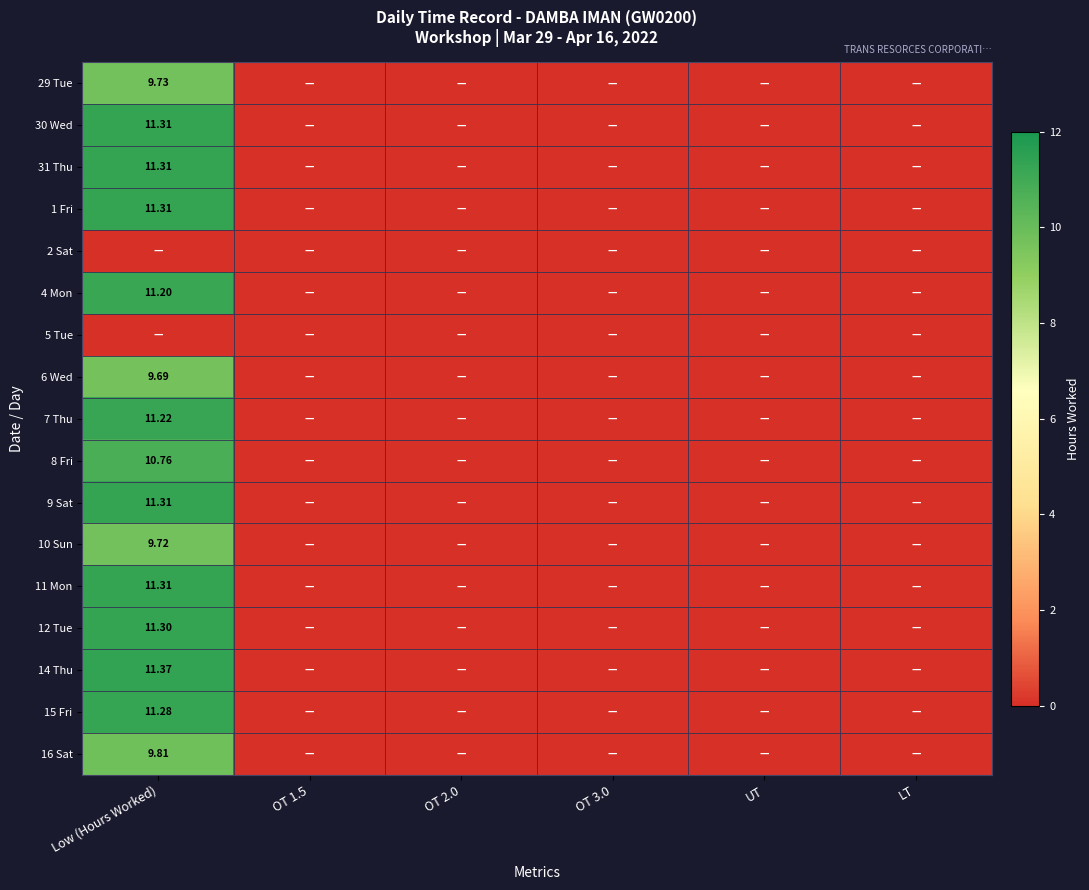

List the series in order of their peak value, lowest first.

2 Sat, 5 Tue, 6 Wed, 10 Sun, 29 Tue, 16 Sat, 8 Fri, 4 Mon, 7 Thu, 15 Fri, 12 Tue, 30 Wed, 31 Thu, 1 Fri, 9 Sat, 11 Mon, 14 Thu